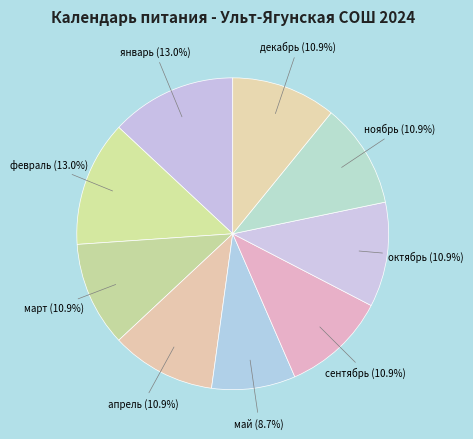

How many segments does this pie chart have?

9